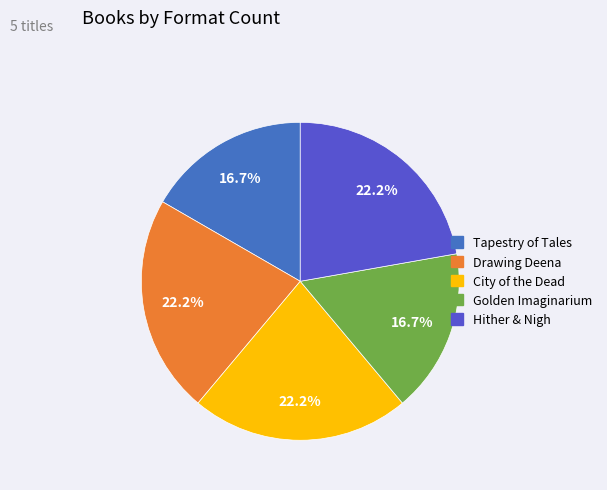

What percentage do Drawing Deena and City of the Dead together represent?

44.4%